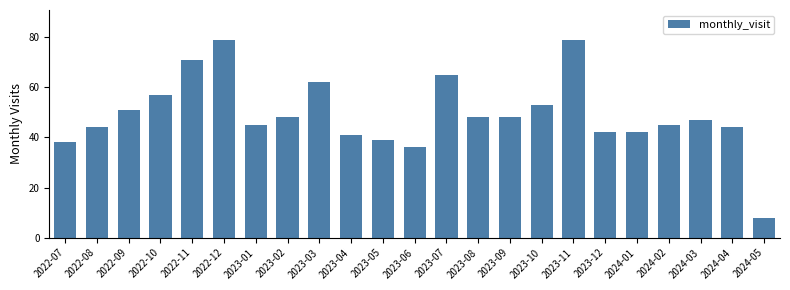

Reading left to right, extract all data points from this chart.

2022-07=38	2022-08=44	2022-09=51	2022-10=57	2022-11=71	2022-12=79	2023-01=45	2023-02=48	2023-03=62	2023-04=41	2023-05=39	2023-06=36	2023-07=65	2023-08=48	2023-09=48	2023-10=53	2023-11=79	2023-12=42	2024-01=42	2024-02=45	2024-03=47	2024-04=44	2024-05=8